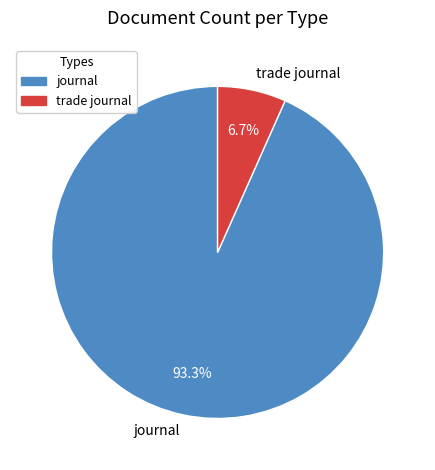

To the nearest percent, what is the average slice percentage?

50%